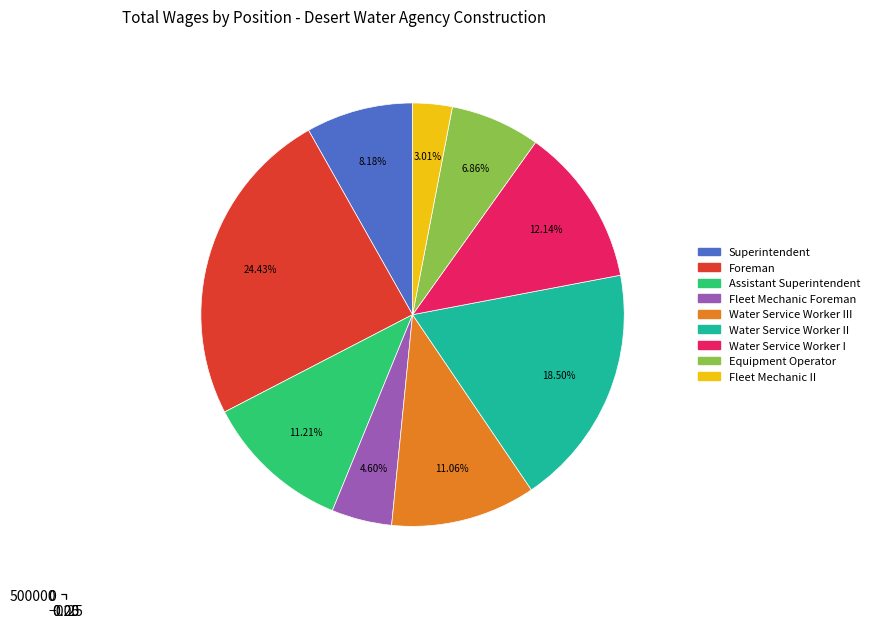

What is the largest slice in the pie chart?

Foreman